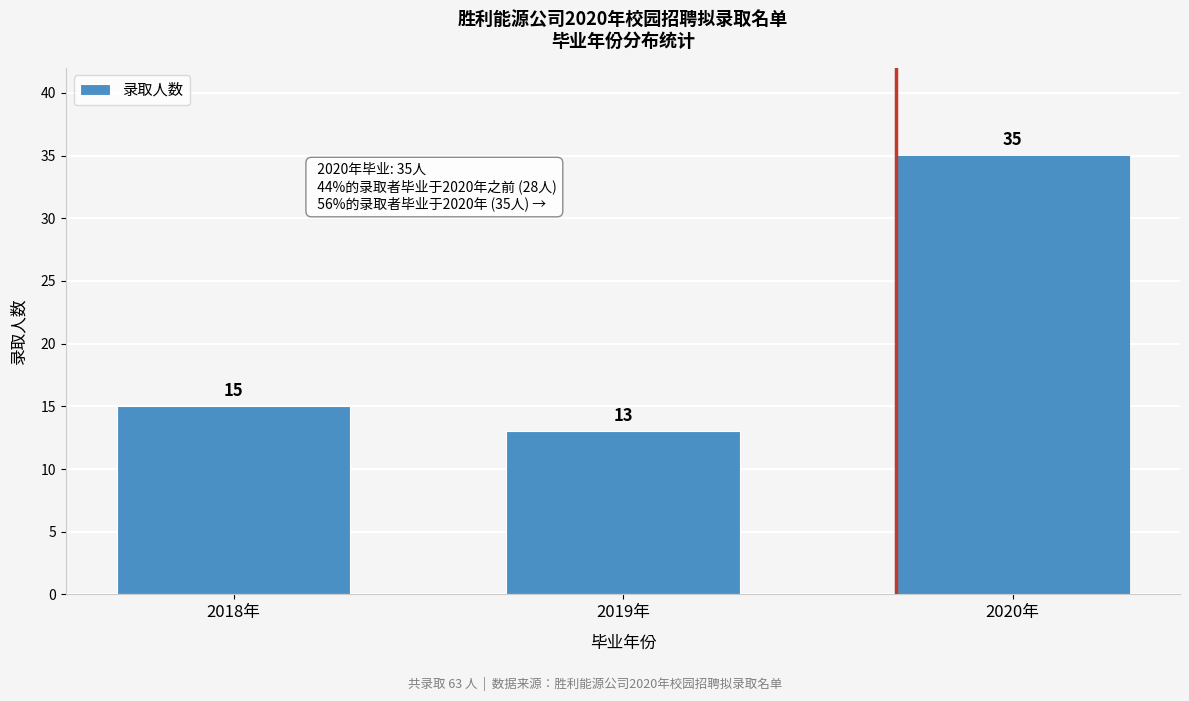

Reading left to right, extract all data points from this chart.

15	13	35